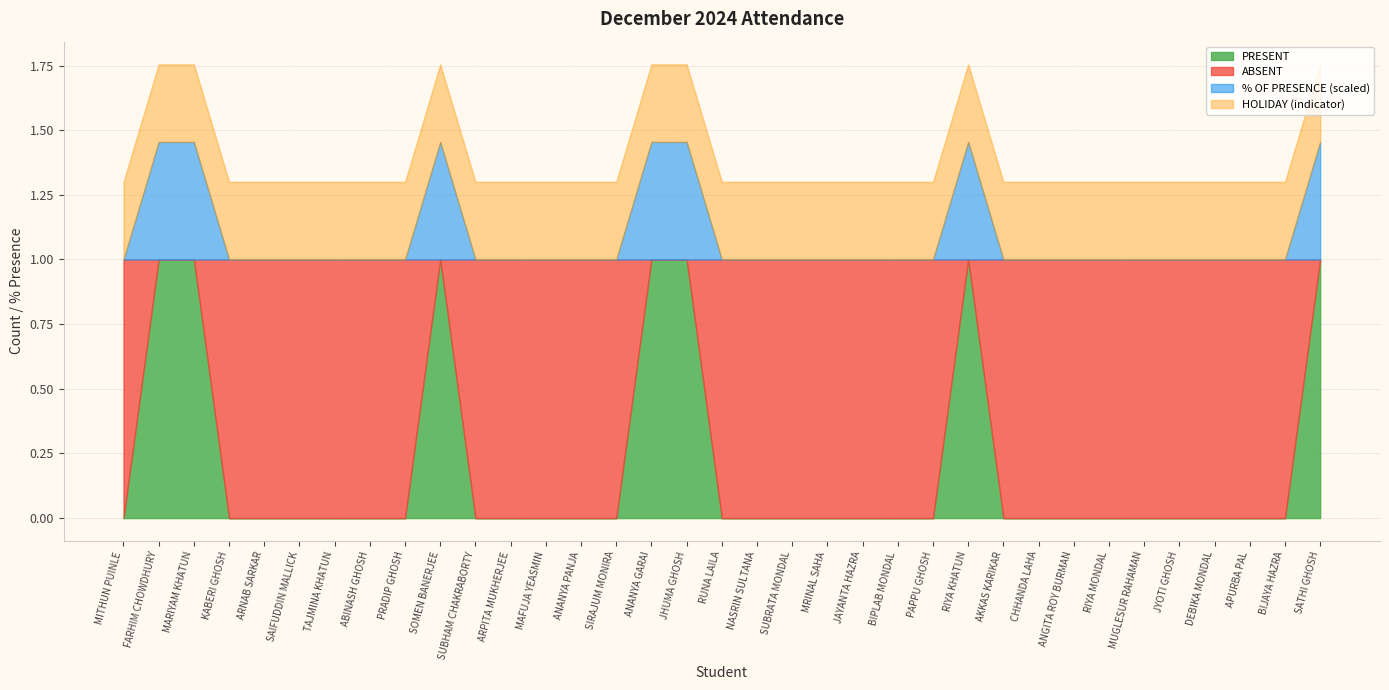

After their last crossing, which series has the higher values: % OF PRESENCE or ABSENT?

% OF PRESENCE